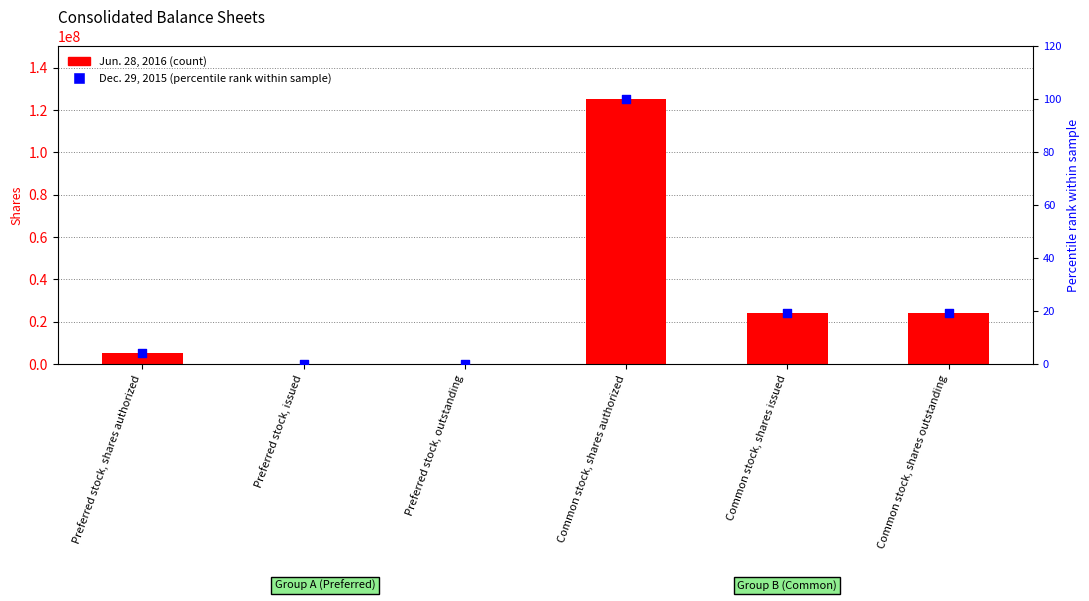

What are all the series names shown in the legend?

Jun. 28, 2016, Dec. 29, 2015 (percentile rank)